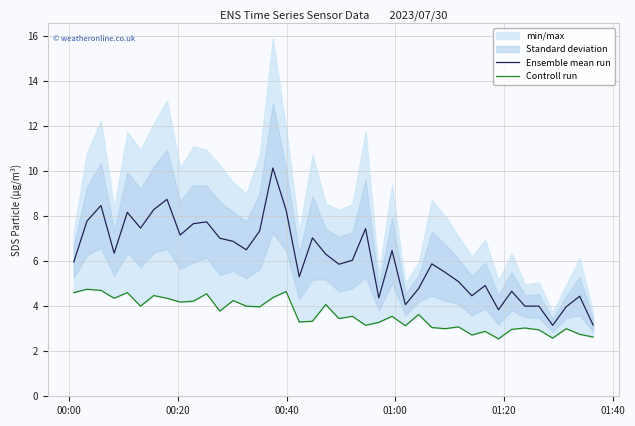

True or false: Ensemble mean run and Controll run intersect in this chart.

False